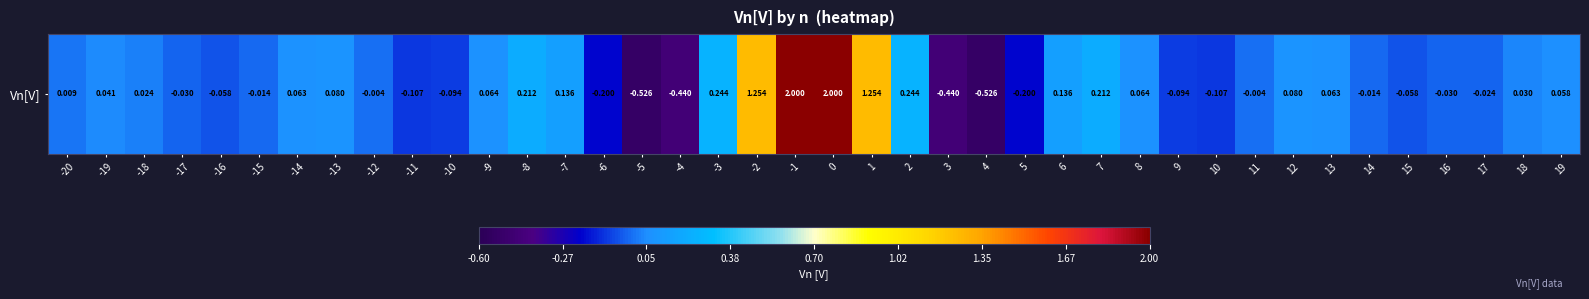

How many data points does each series have?

40